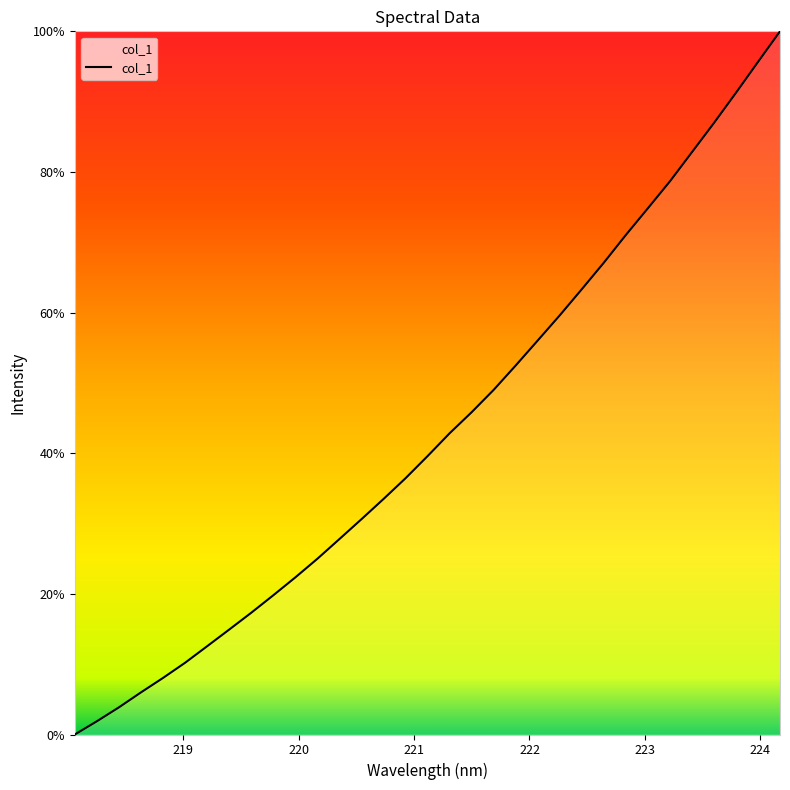

What is the difference between the maximum and minimum values?

100.0